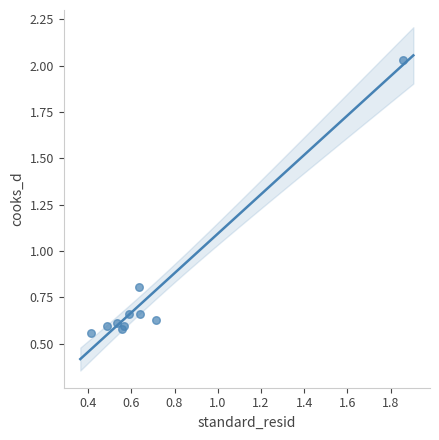

What Y value in the scatter plot is closest to 1?

0.8